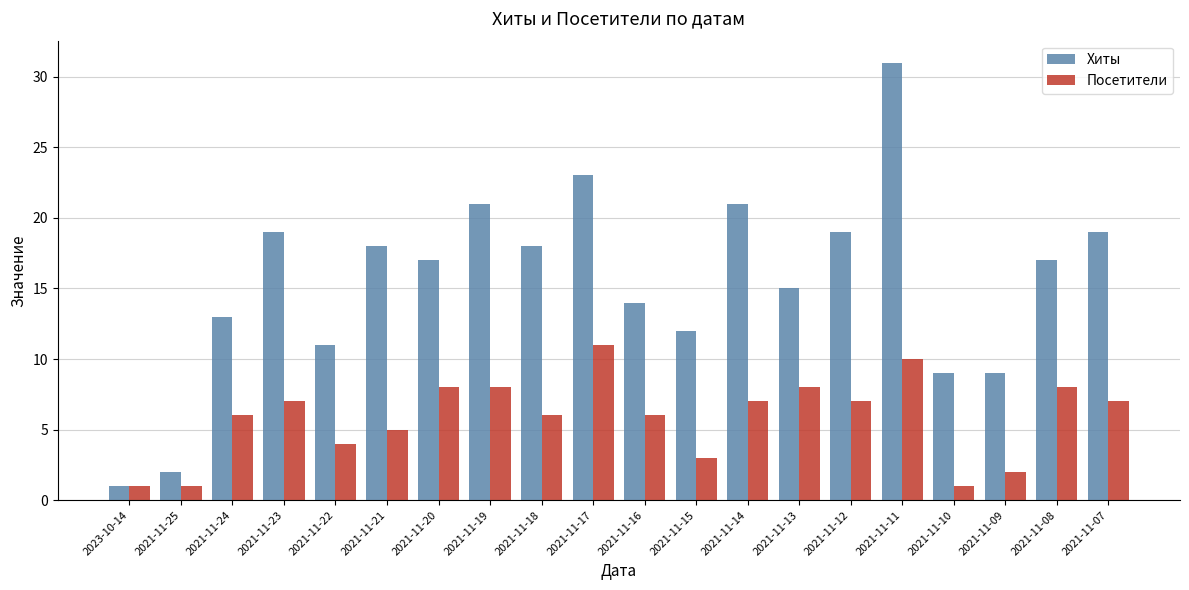

What is the difference between the maximum and minimum values in the Посетители series?

10